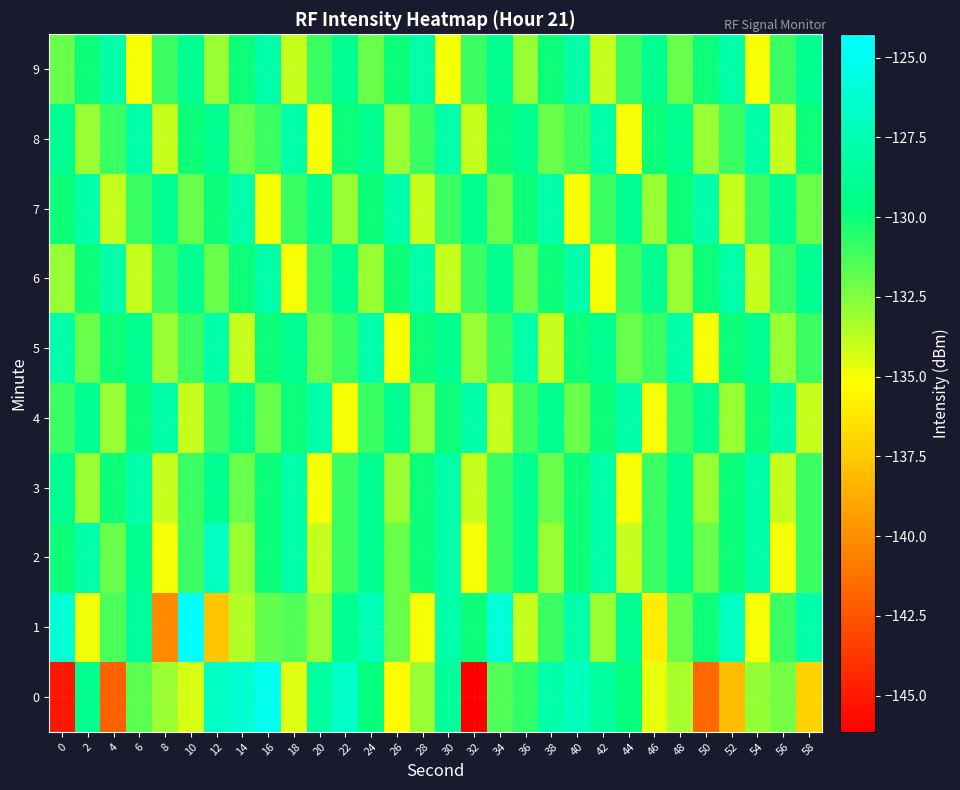

Count the number of data series in this chart.

10